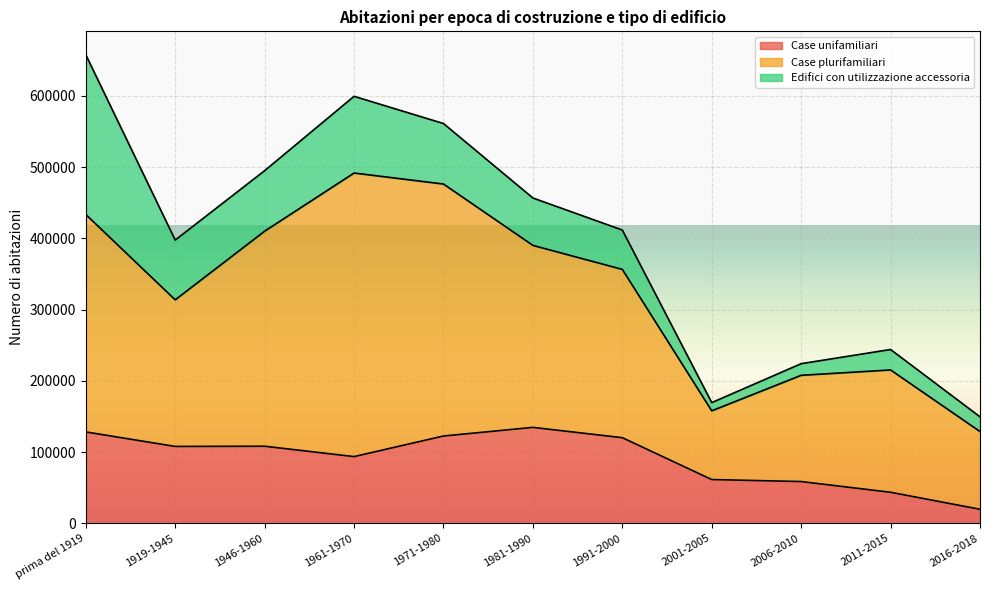

What is the minimum value shown in the chart?

11532